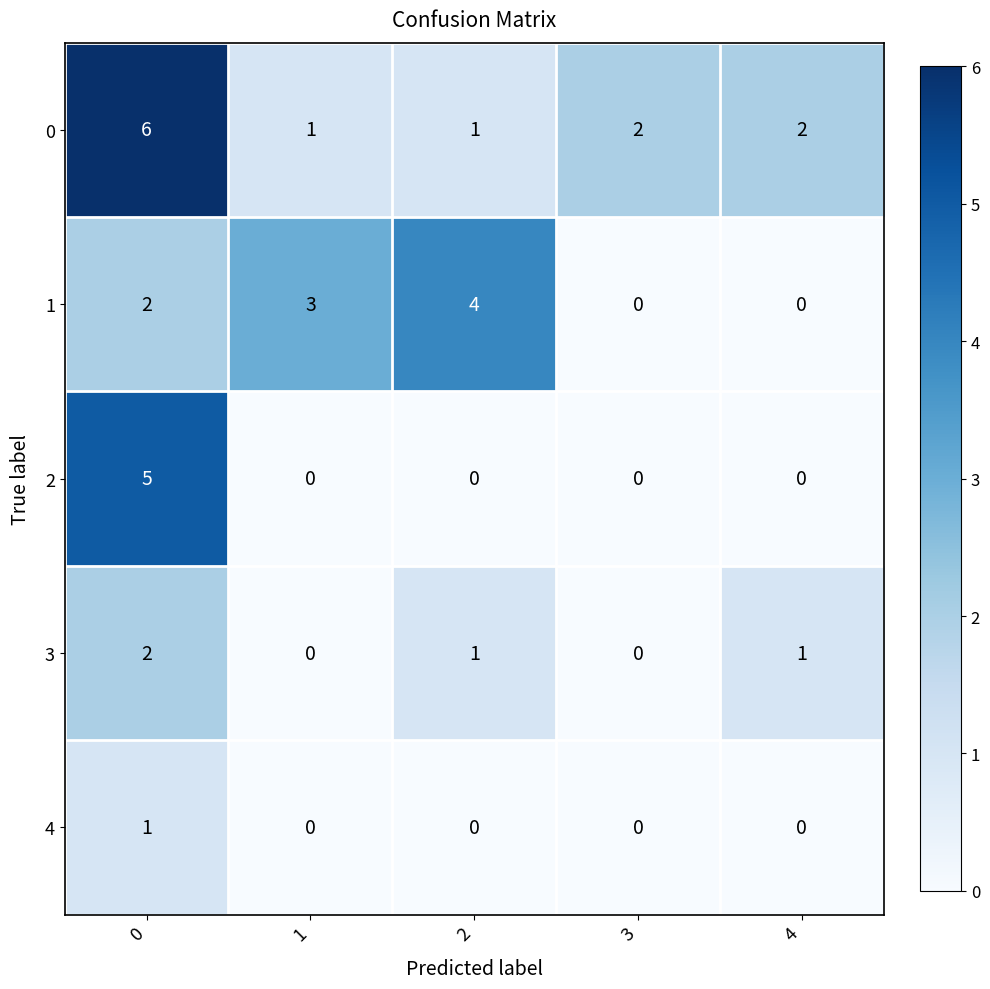

At how many categories does at least one series exceed 1?

5